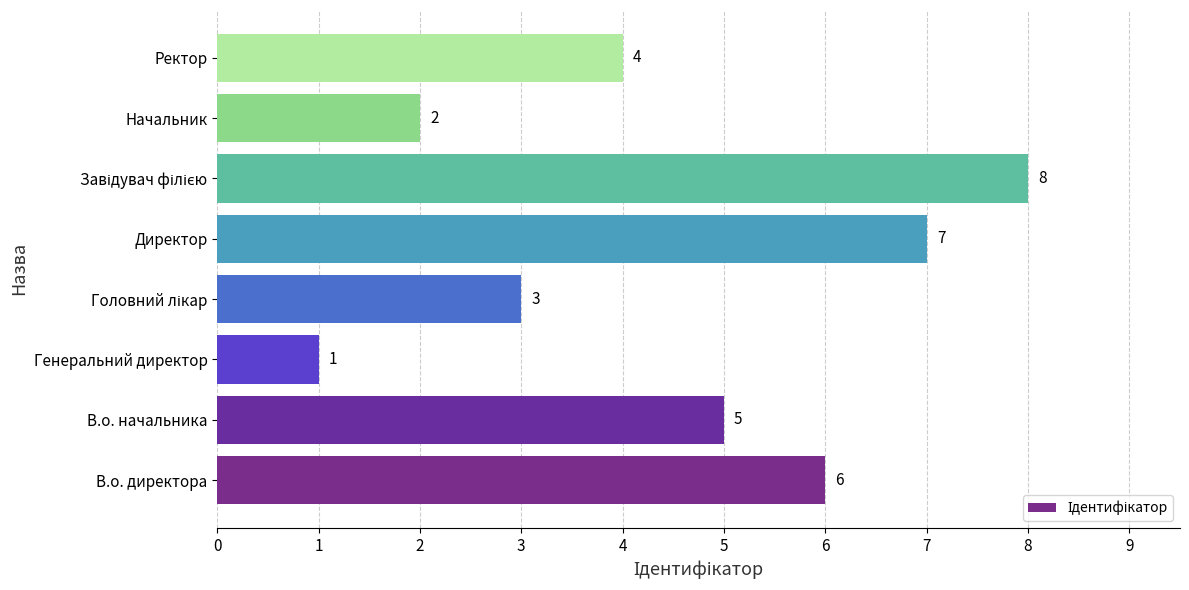

Which has a higher value, Директор or Ректор?

Директор